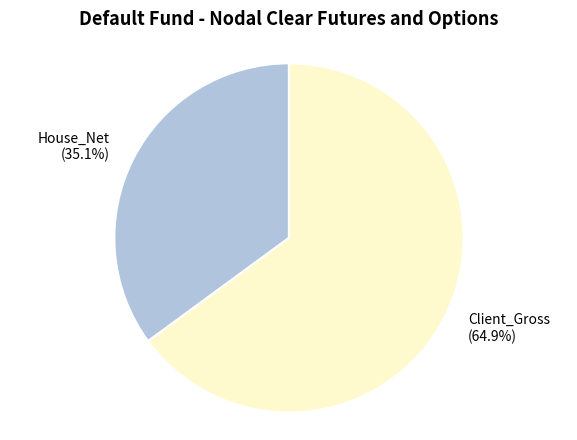

Combined, do House_Net (35.1%) and Client_Gross (64.9%) account for over 50%?

Yes